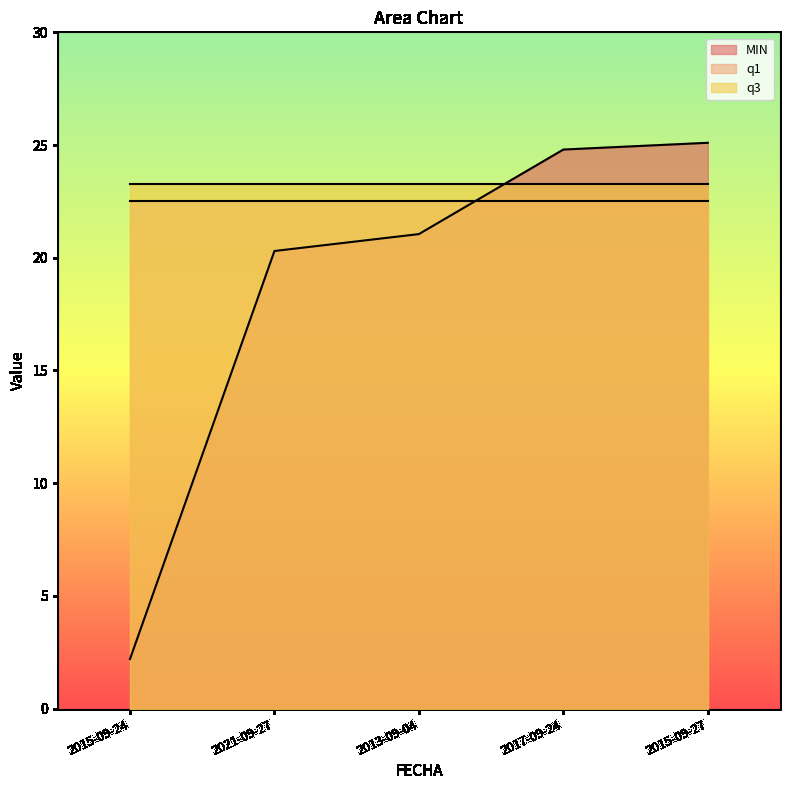

What is the difference between the highest and lowest values at 2017-09-24?

2.3